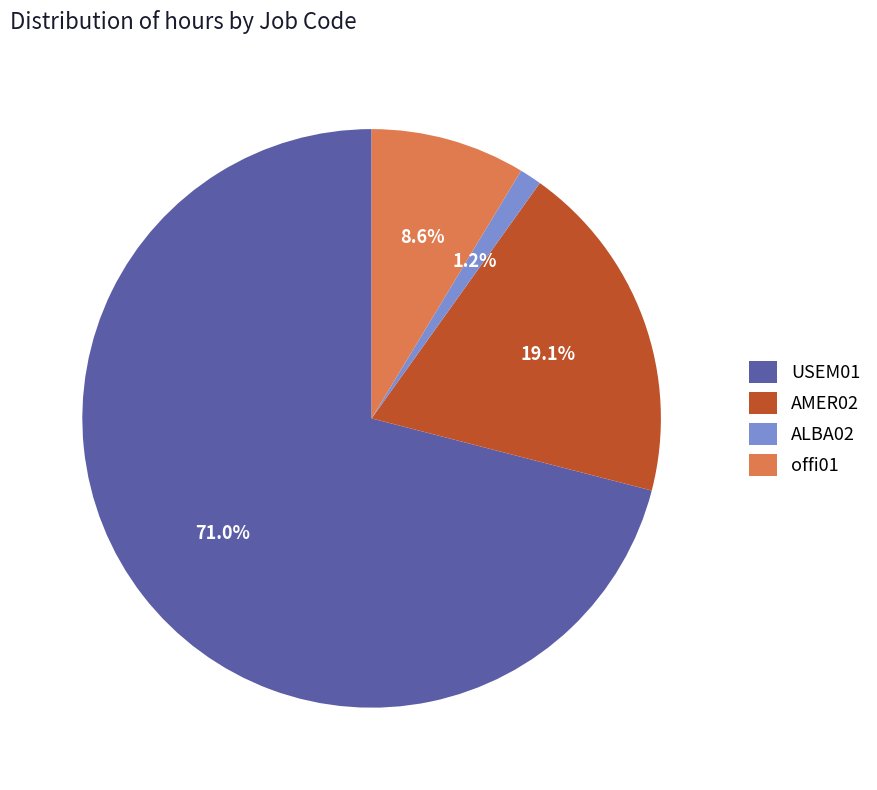

How many slices are in this pie chart?

4